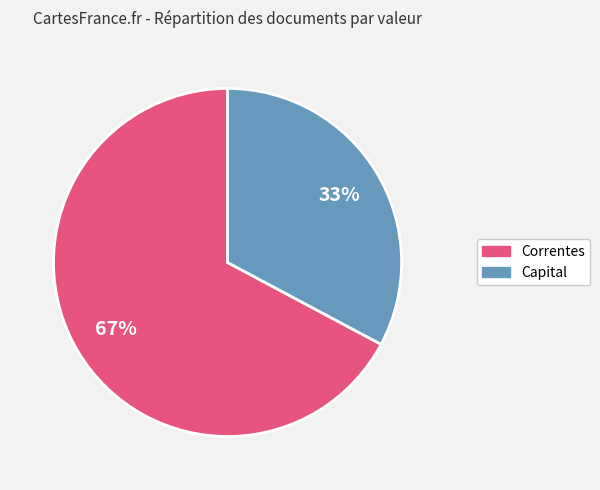

To the nearest percent, what is the difference between the largest and smallest slice percentages?

34%